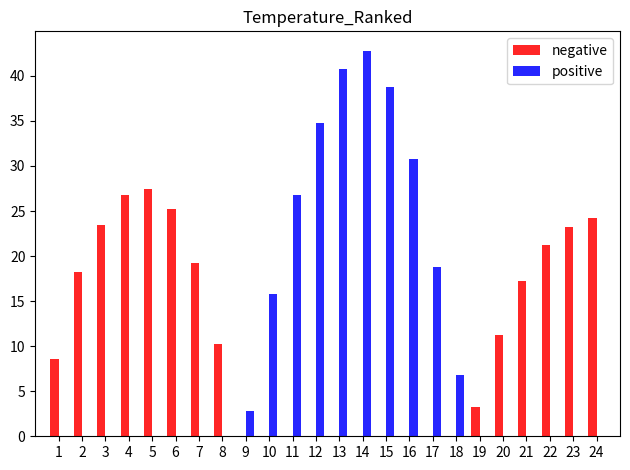

What is the sum of all positive values?

259.0